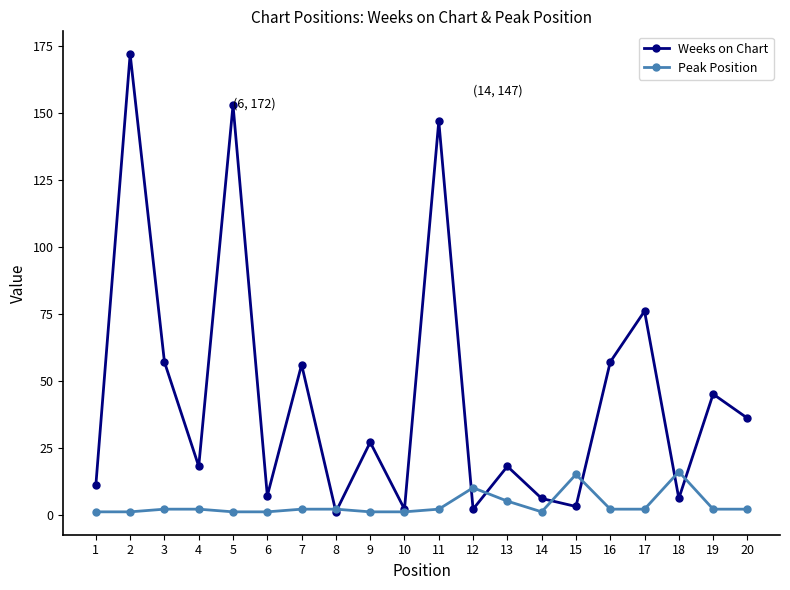

Is the value of Weeks on Chart at 7 greater than the value of Peak Position at 11?

Yes